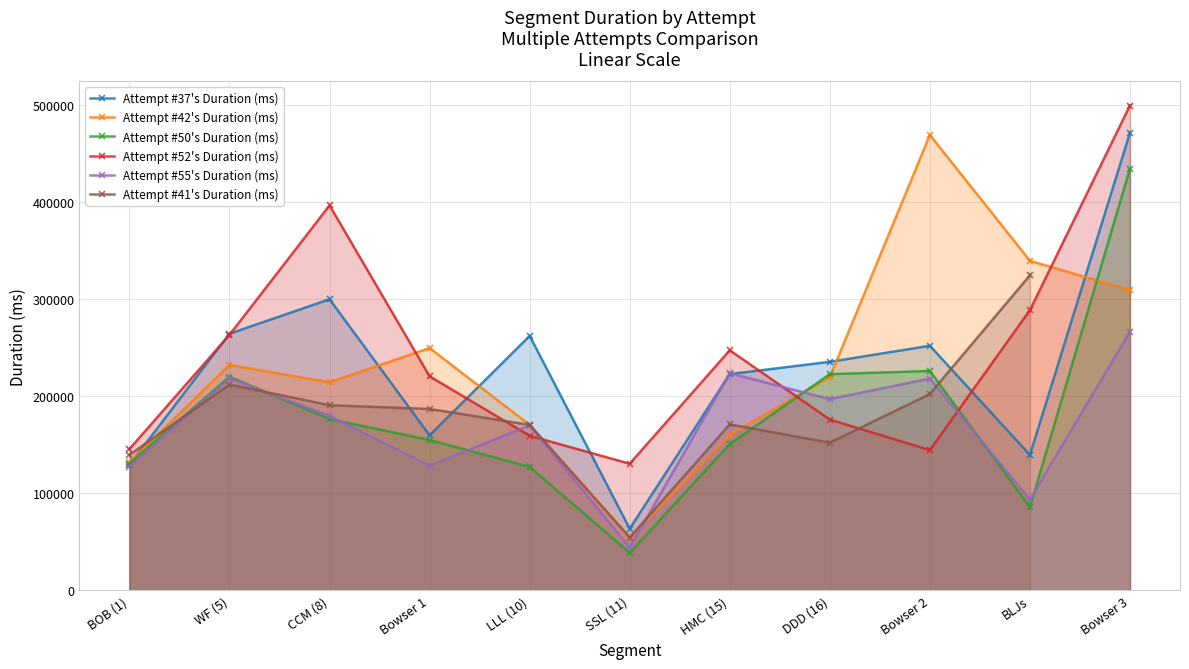

What is the approximate value of Attempt #37's Duration (ms) at Bowser 2?

251969